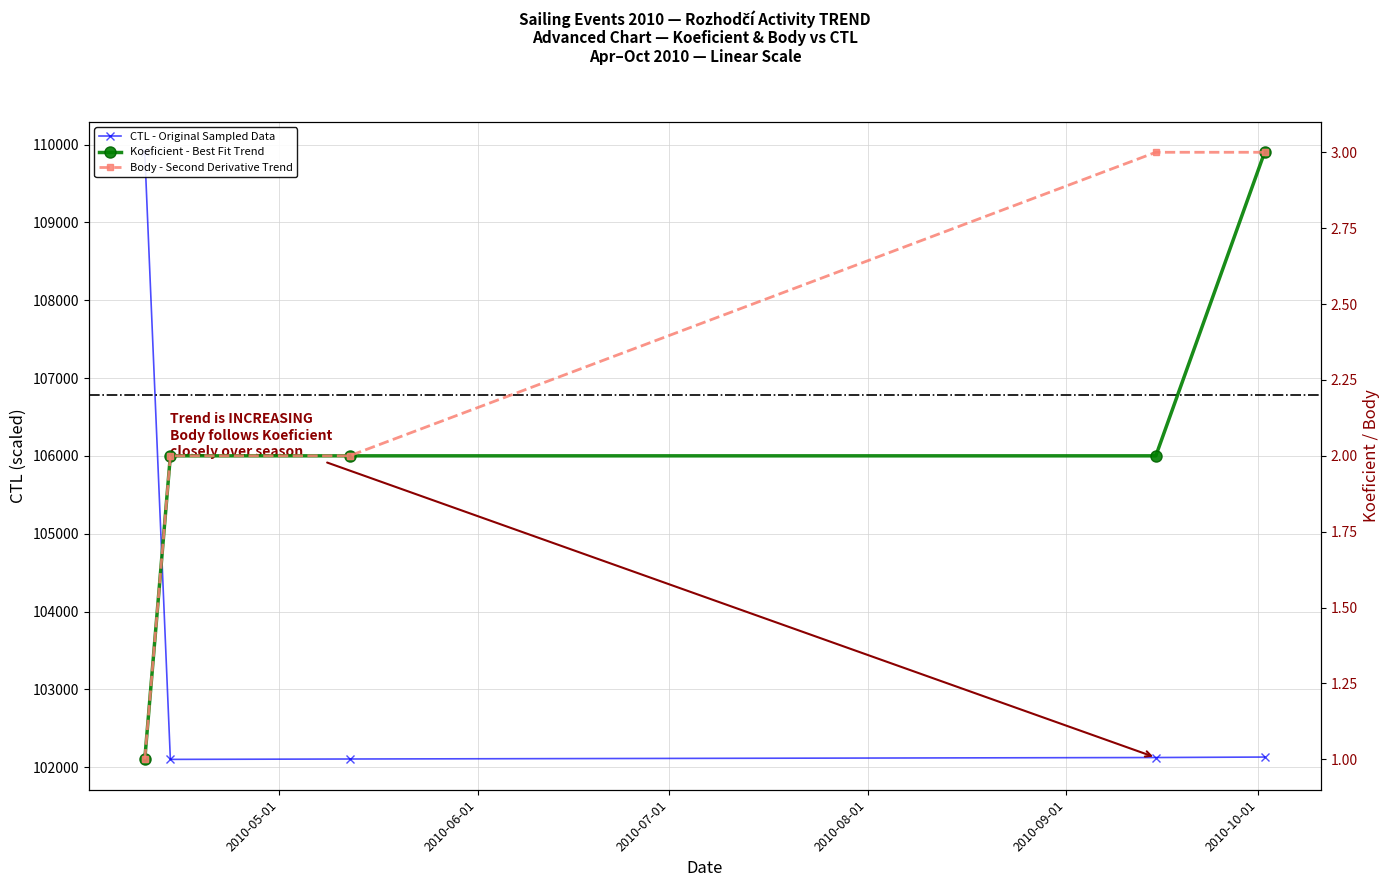

What is the sum of the CTL (scaled) values at 2010-04-10 and 2010-09-15?

212027